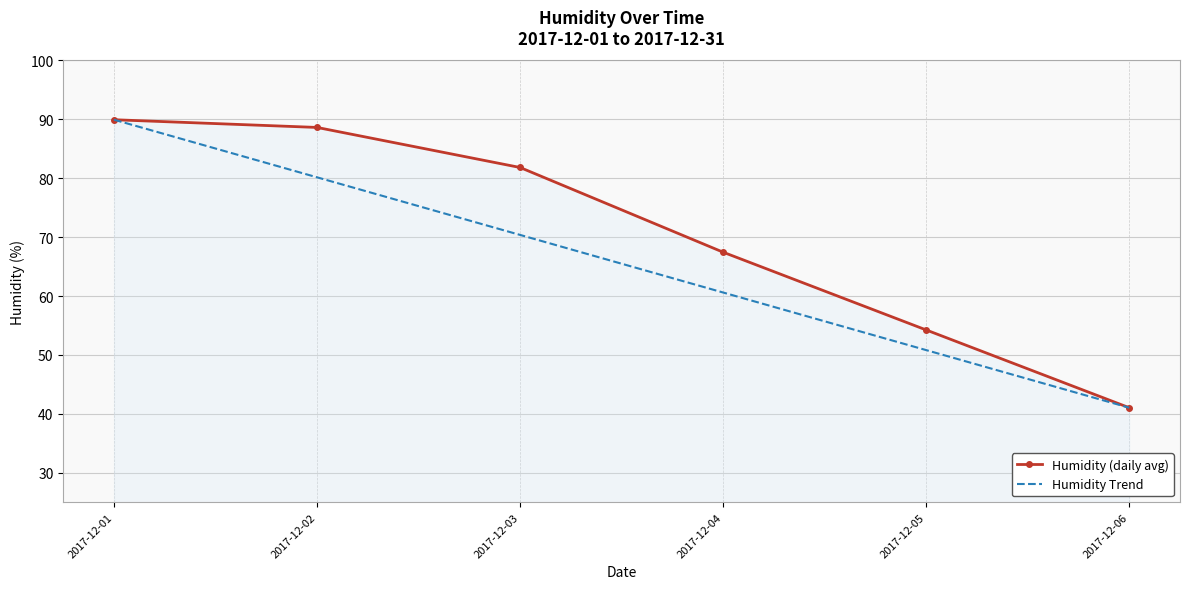

True or false: Humidity Trend has a value of 60.6 at 2017-12-04.

True